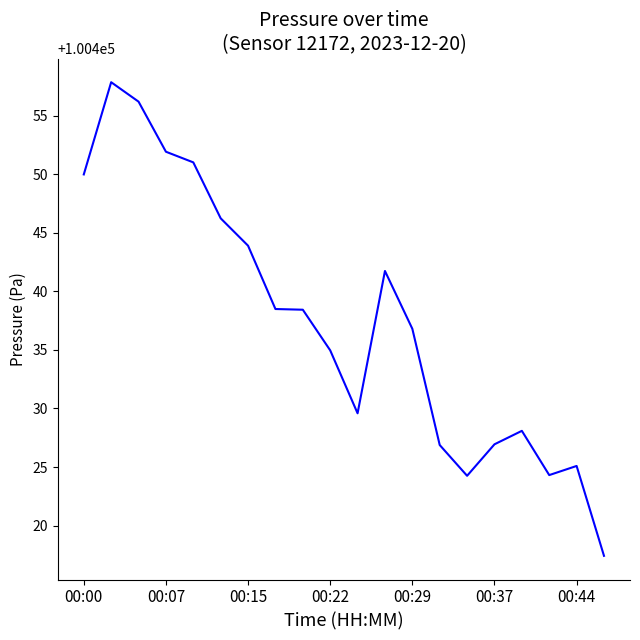

What is the smallest value displayed?

100417.4